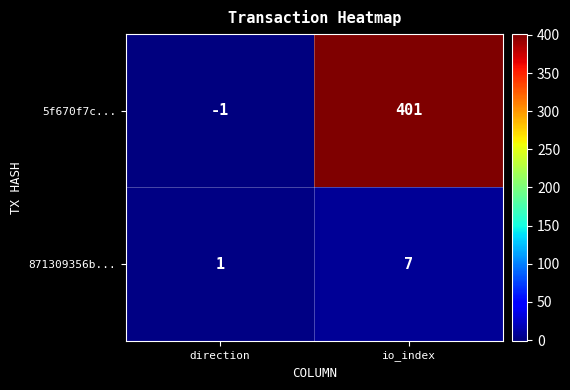

True or false: 871309356b... has a value of 0 at direction.

False